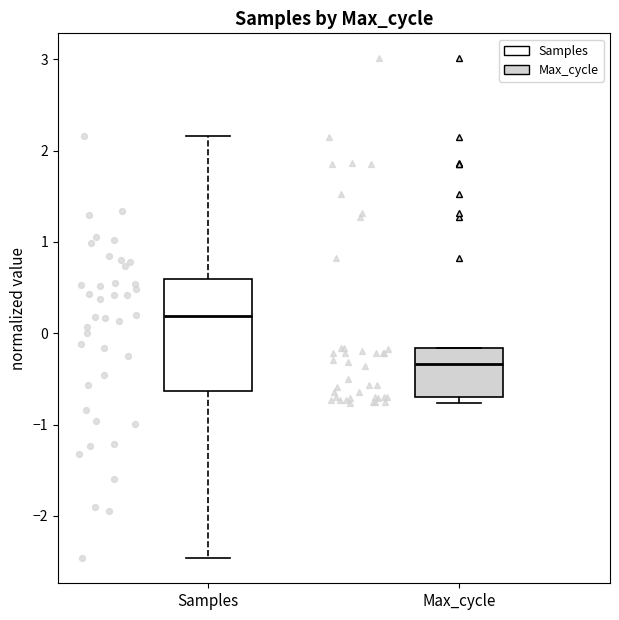

Reading left to right, transcribe this box plot: for each box, give where its median line is, the range the box spans, and where its two whiskers end, as read against the y-axis. The values are not printed on the chart, so give them approximately, as read against the axis.

Samples: median 0.2, box -0.6 to 0.6, whiskers -2.5 to 2.2
Max_cycle: median -0.3, box -0.7 to -0.2, whiskers -0.8 to -0.2